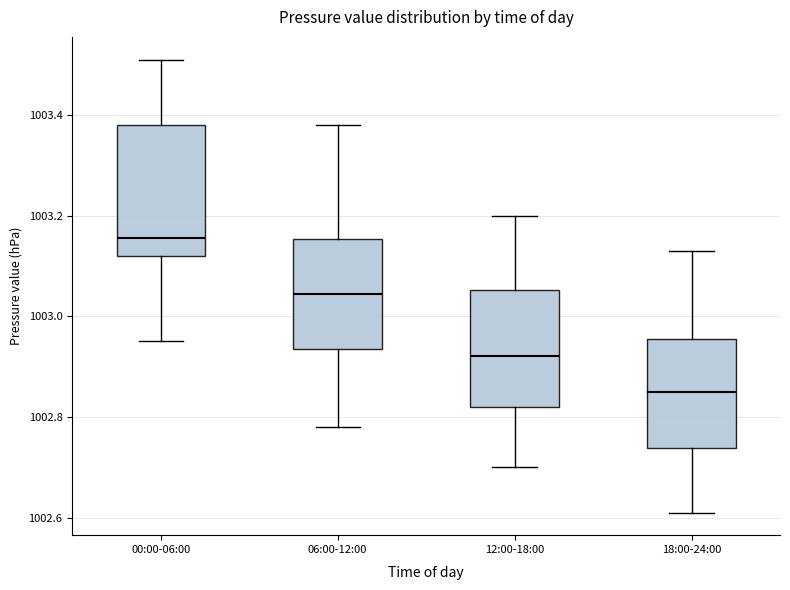

Which box has the lowest median line?

18:00-24:00